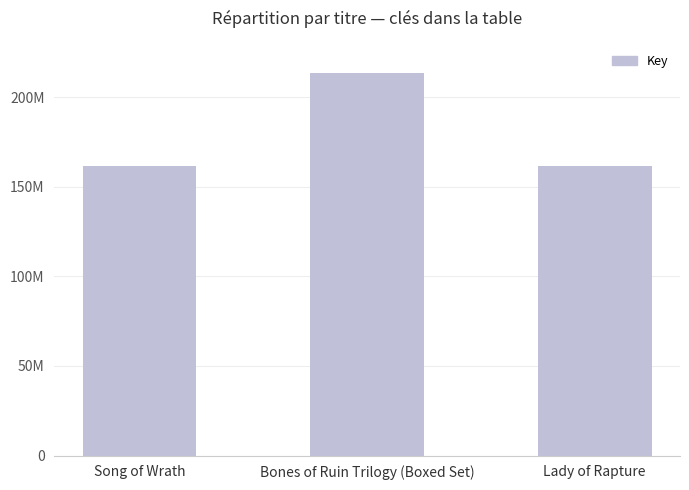

What is the label of the 3rd bar from the left?

Lady of Rapture